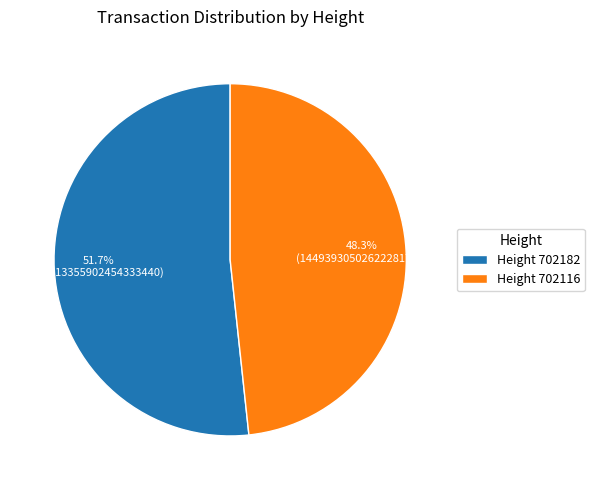

Count the number of slices in the pie.

2